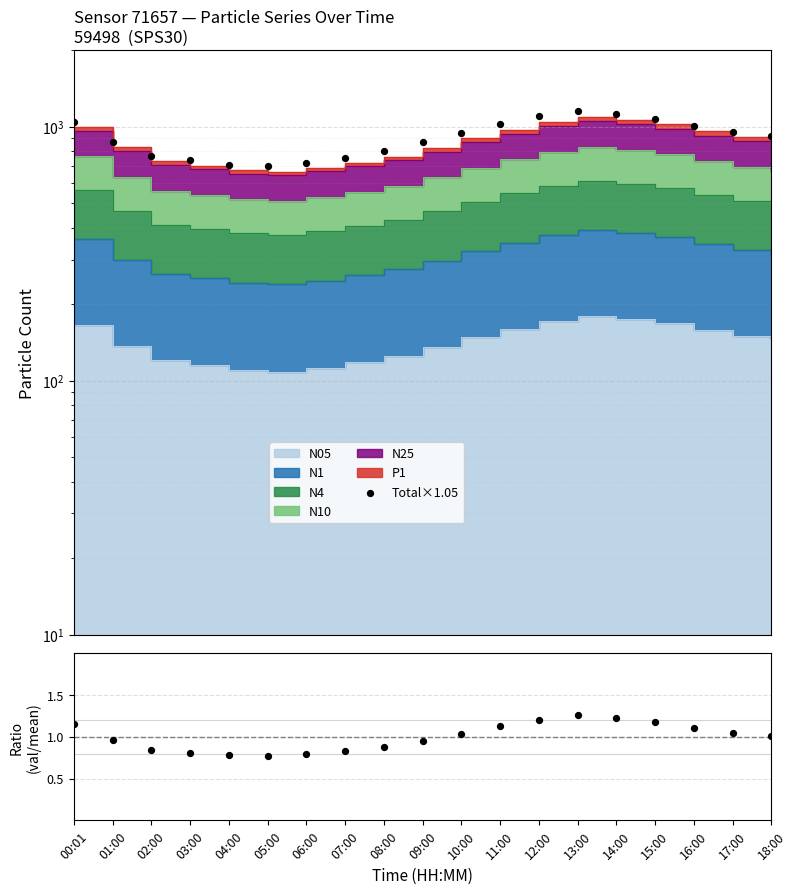

Between 18:00 and 04:00, which is larger?

18:00